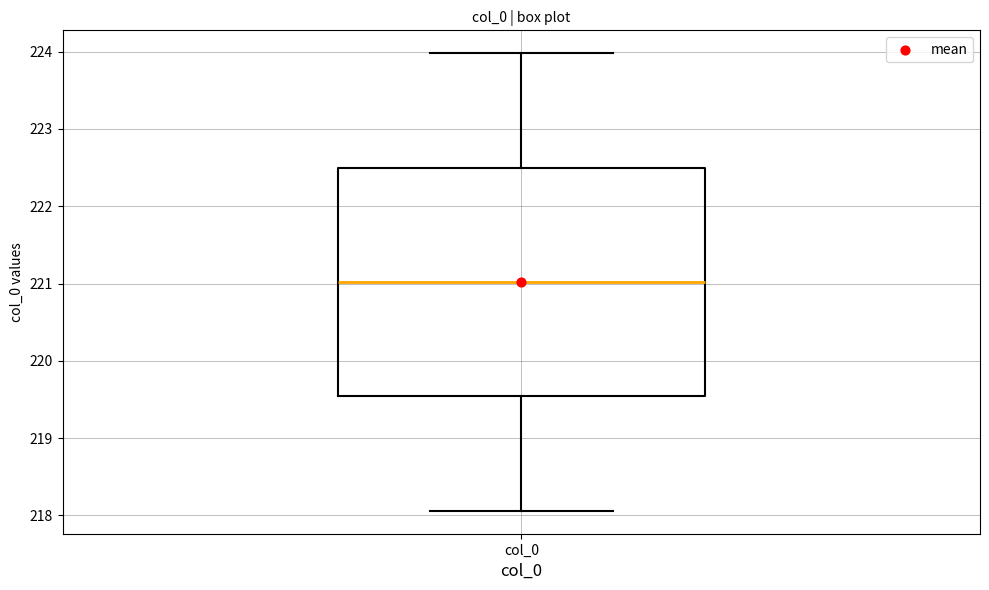

Transcribe this box plot: give where the median line is, the range the box spans, and where the two whiskers end, as read against the y-axis. The values are not printed on the chart, so give them approximately, as read against the axis.

median 221.0, box 219.5 to 222.5, whiskers 218.1 to 224.0